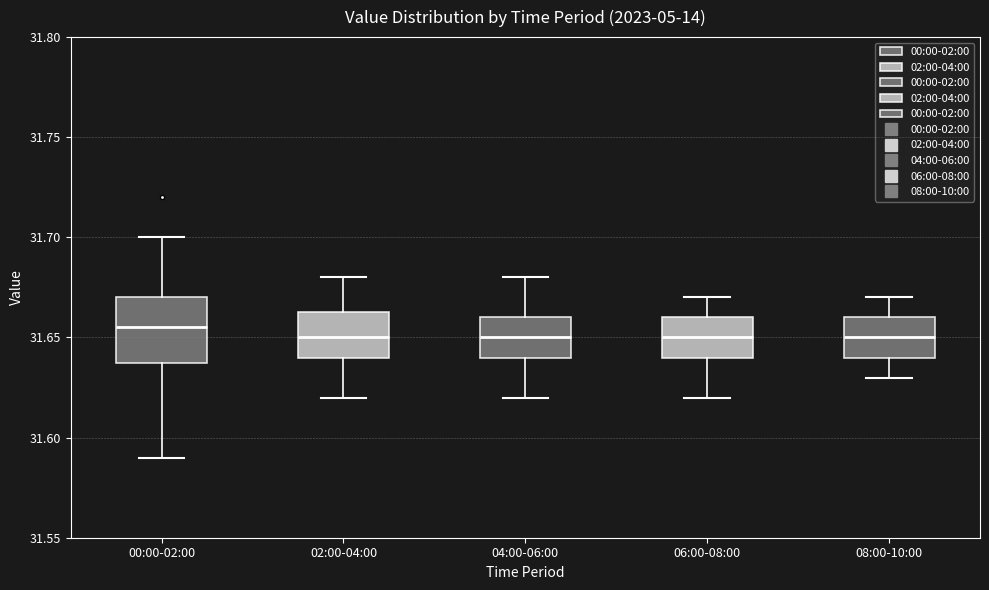

Reading left to right, transcribe this box plot: for each box, give where its median line is, the range the box spans, and where its two whiskers end, as read against the y-axis. The values are not printed on the chart, so give them approximately, as read against the axis.

00:00-02:00: median 31.655, box 31.640 to 31.670, whiskers 31.590 to 31.700
02:00-04:00: median 31.650, box 31.640 to 31.665, whiskers 31.620 to 31.680
04:00-06:00: median 31.650, box 31.640 to 31.660, whiskers 31.620 to 31.680
06:00-08:00: median 31.650, box 31.640 to 31.660, whiskers 31.620 to 31.670
08:00-10:00: median 31.650, box 31.640 to 31.660, whiskers 31.630 to 31.670